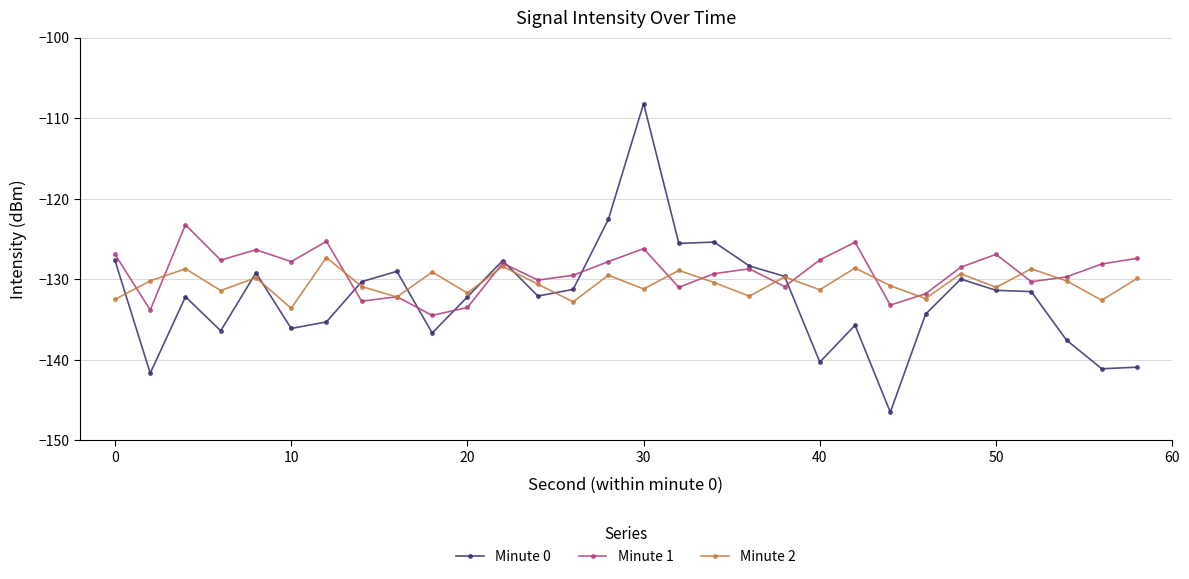

What is the maximum value for Minute 2?

-127.3